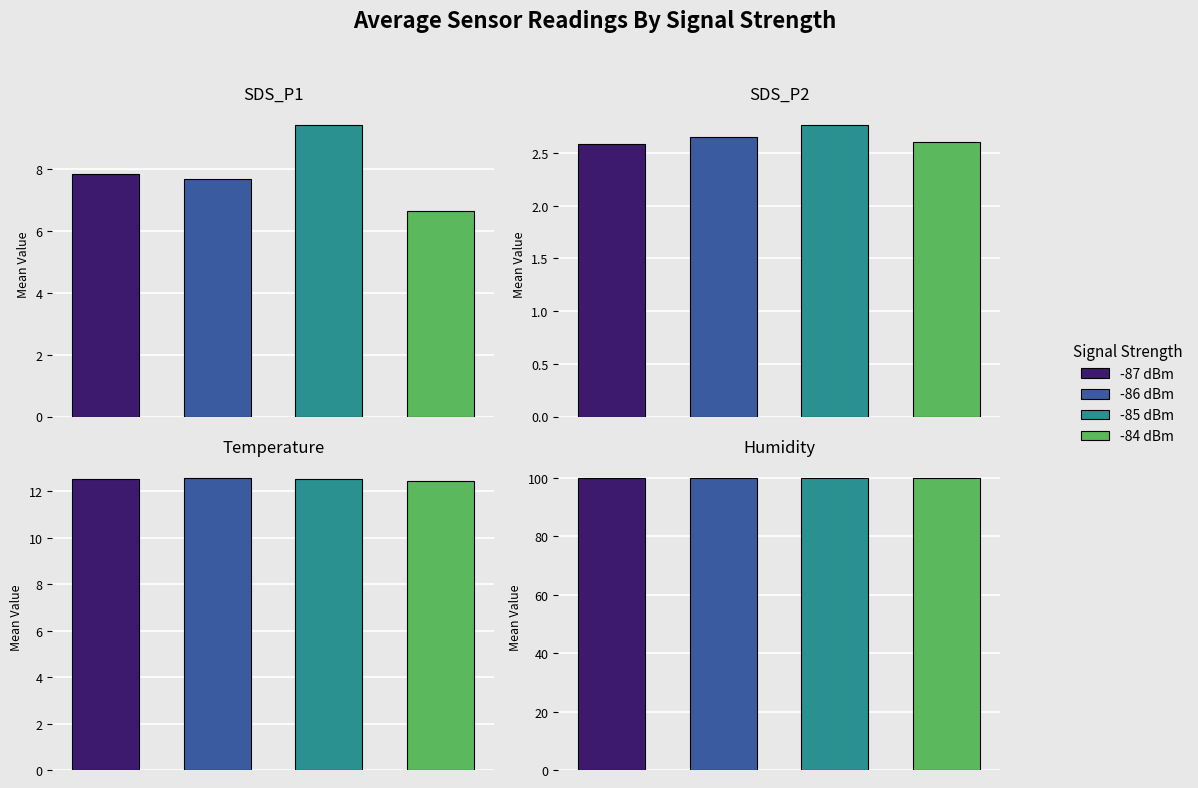

What is the maximum value shown in the chart?

99.9